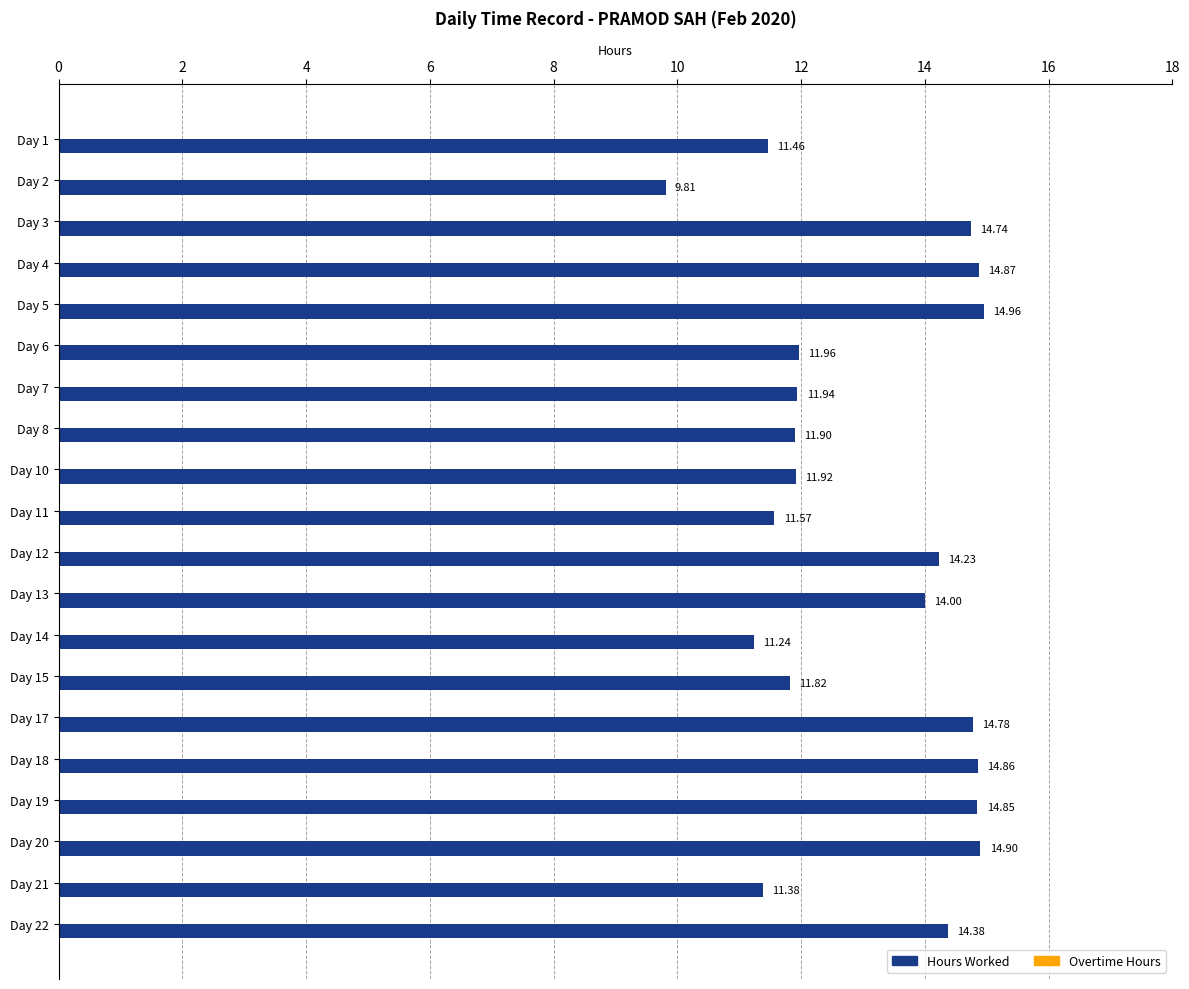

What is the ratio of the value at Day 12 to the value at Day 15?

1.2